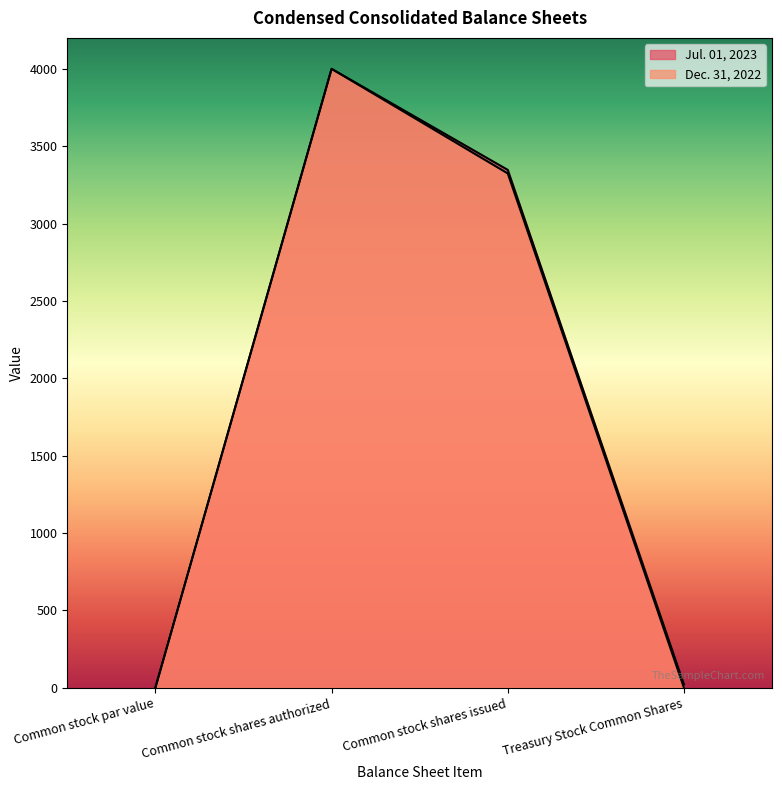

Rank the categories by Jul. 01, 2023 value from lowest to highest.

Common stock par value, Treasury Stock Common Shares, Common stock shares issued, Common stock shares authorized